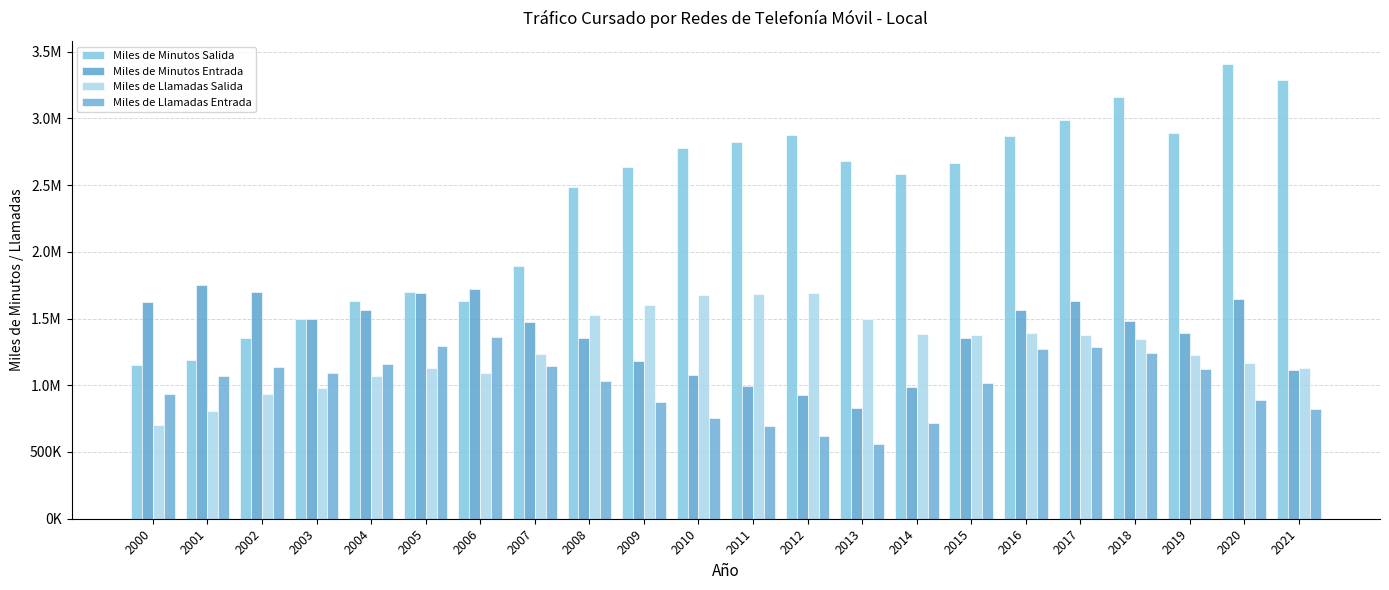

Between 2021 and 2005, which is larger?

2021